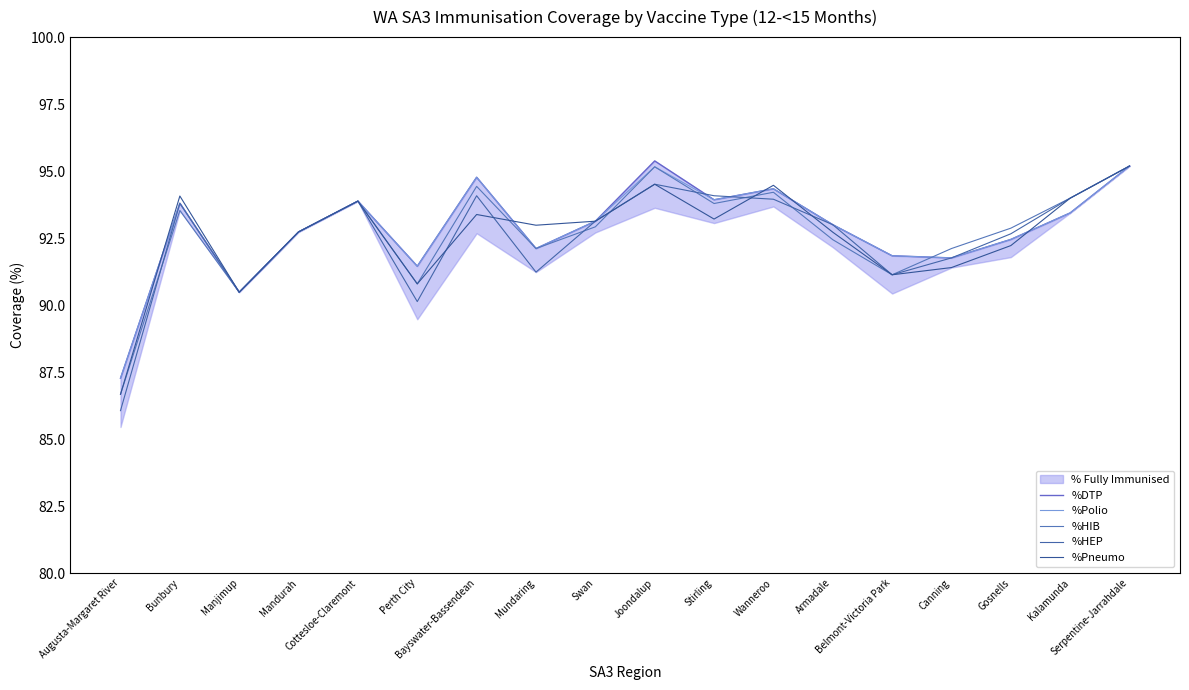

Read the %Pneumo value at Perth City.

90.8